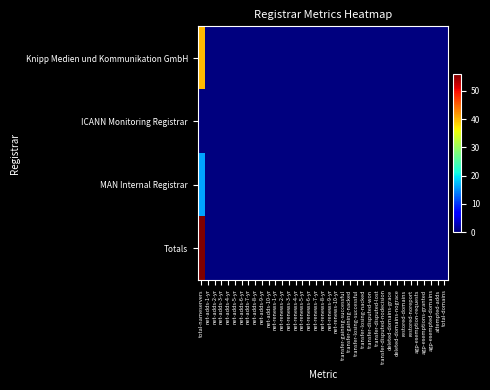

Which series has the largest total across all categories?

Totals